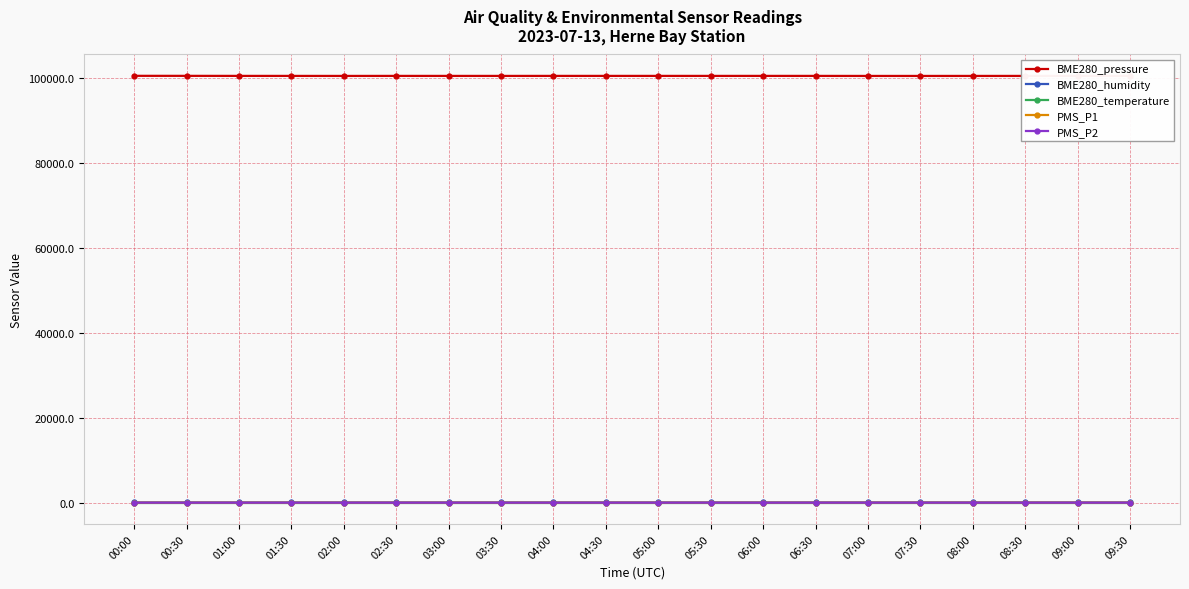

True or false: PMS_P1 and BME280_temperature intersect in this chart.

False